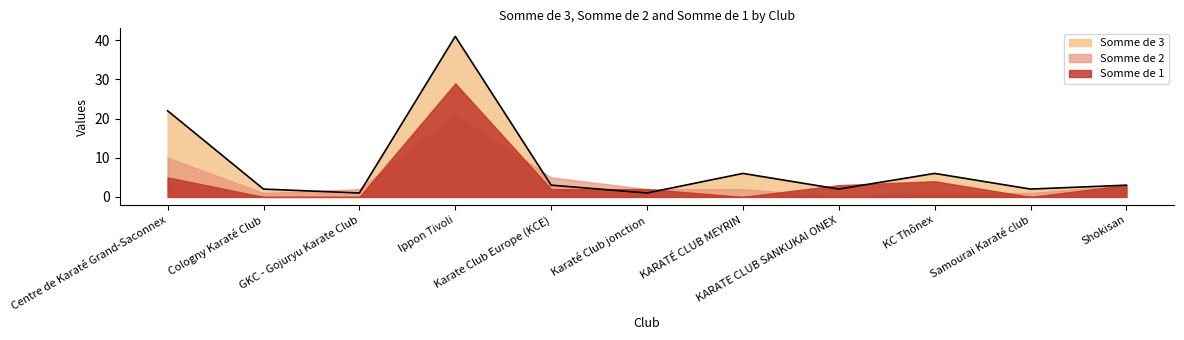

Where is the first local minimum for Somme de 3?

GKC - Gojuryu Karate Club